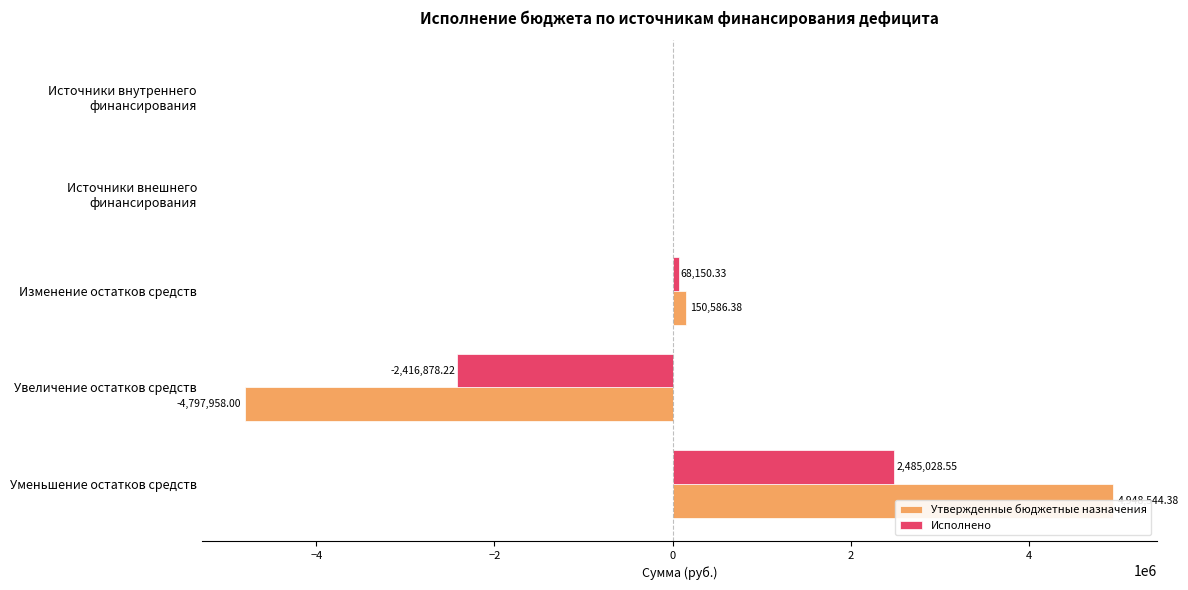

How many groups of bars are there?

5